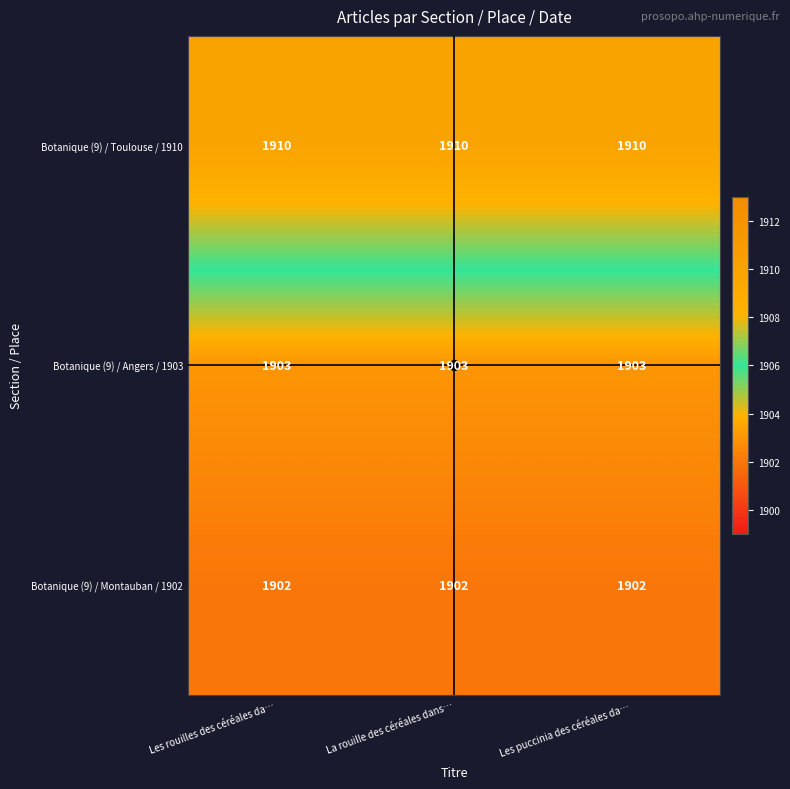

What is the maximum value for Botanique (9) / Angers / 1903?

1903